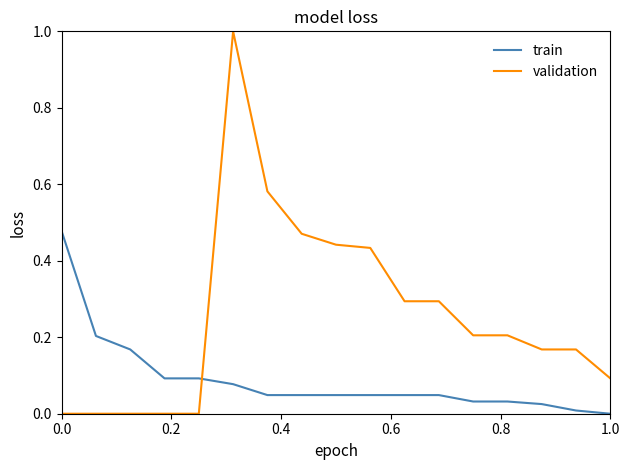

What is the greatest value displayed?

1.0